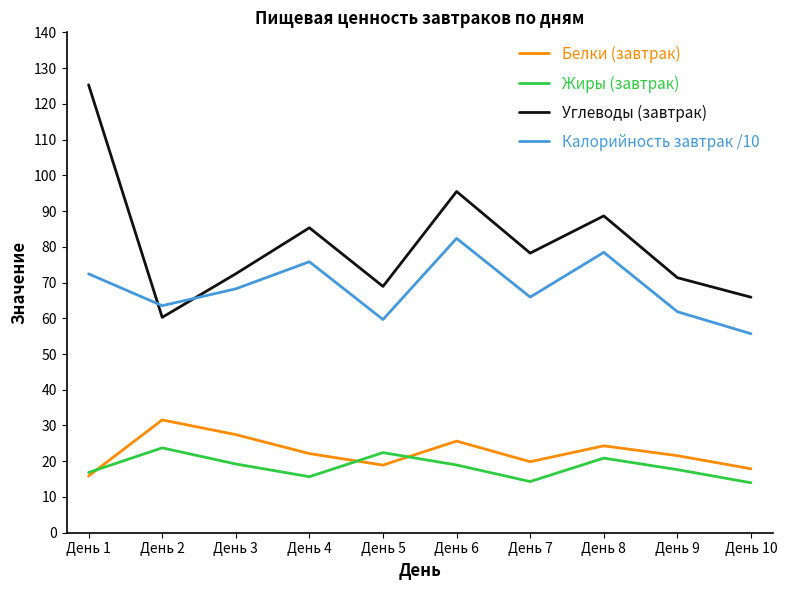

How many interior local valleys does the Углеводы (завтрак) series have?

3